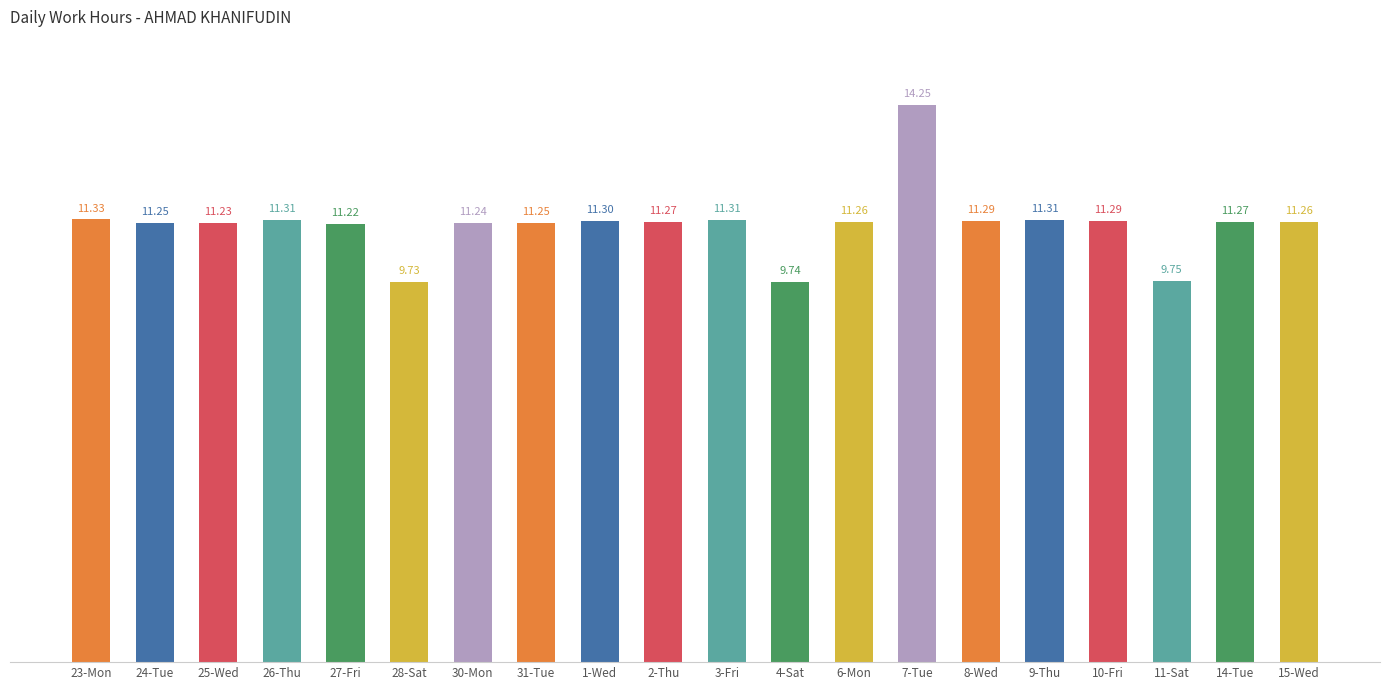

Between 31-Tue and 7-Tue, which is larger?

7-Tue